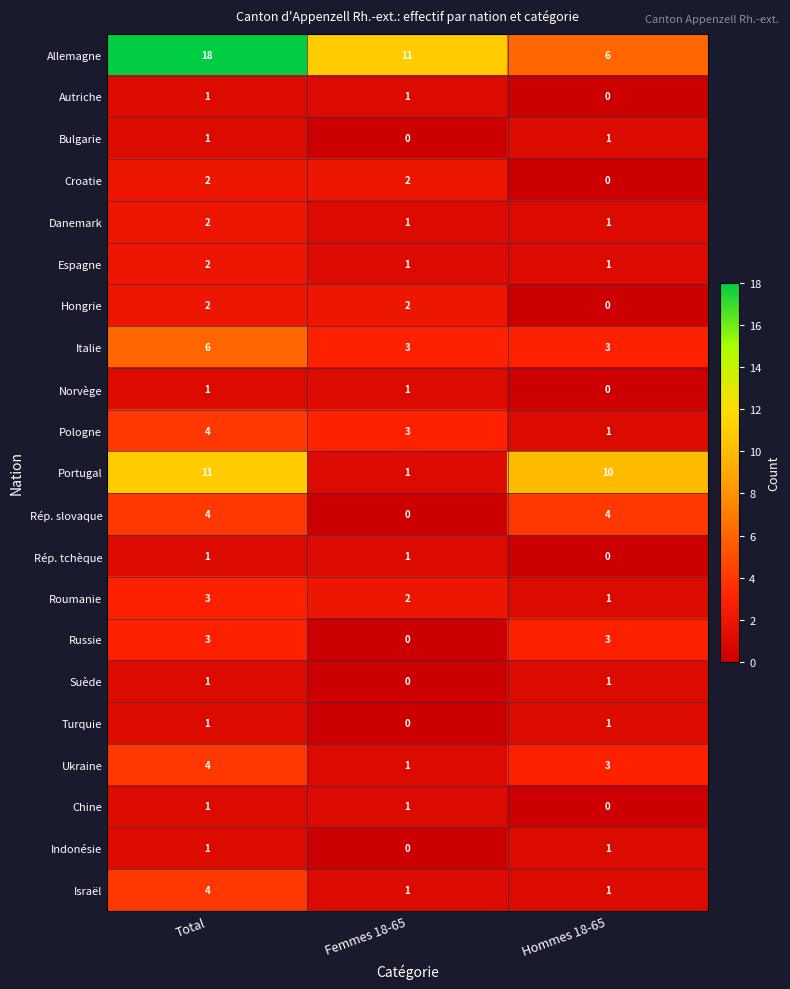

How many Chine values are between 0 and 1?

3